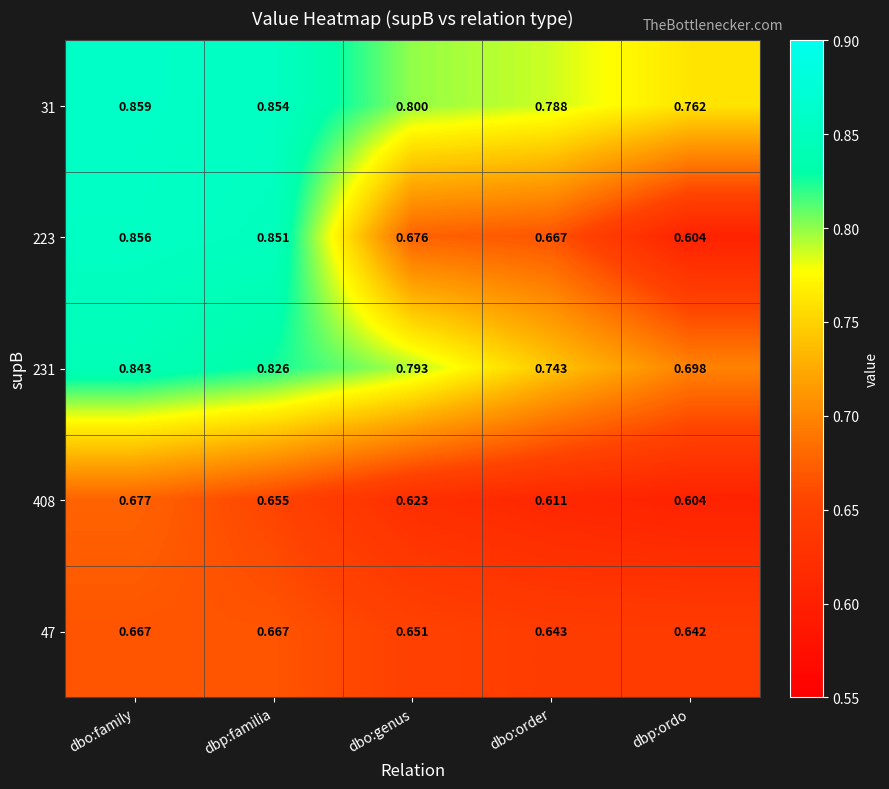

Rank the categories by 223 value from lowest to highest.

dbp:ordo, dbo:order, dbo:genus, dbp:familia, dbo:family